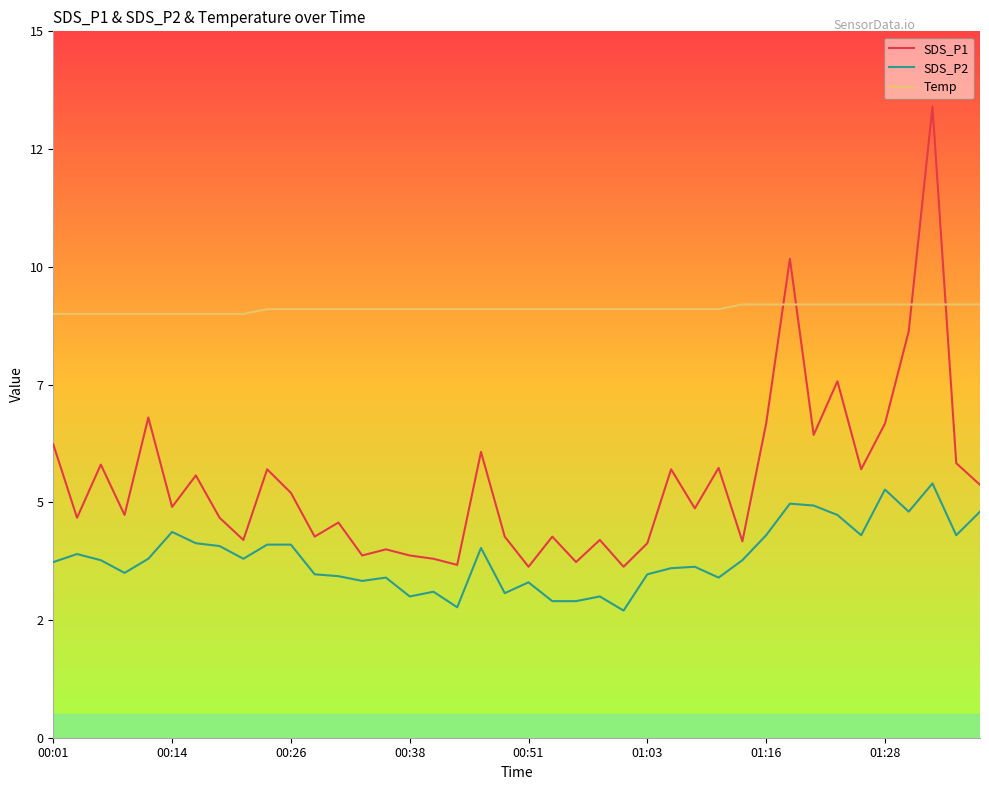

What are all the series names shown in the legend?

SDS_P1, SDS_P2, Temp